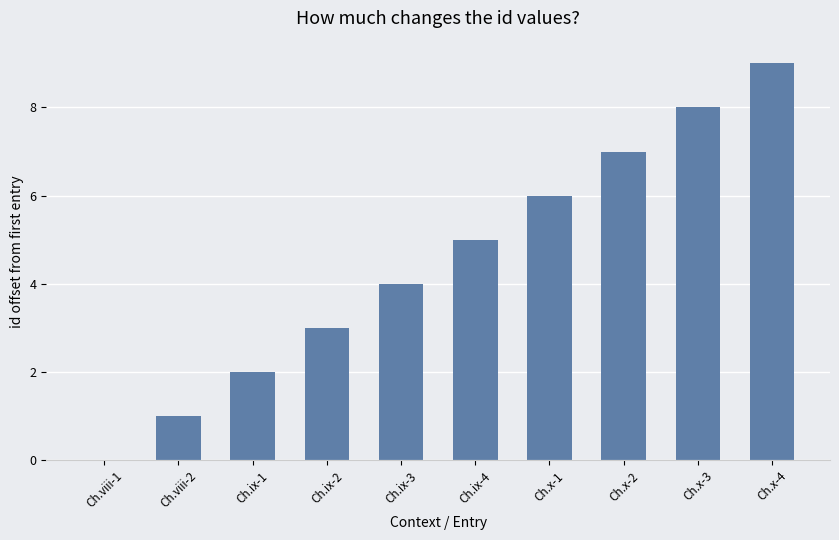

Count the number of data series in this chart.

1